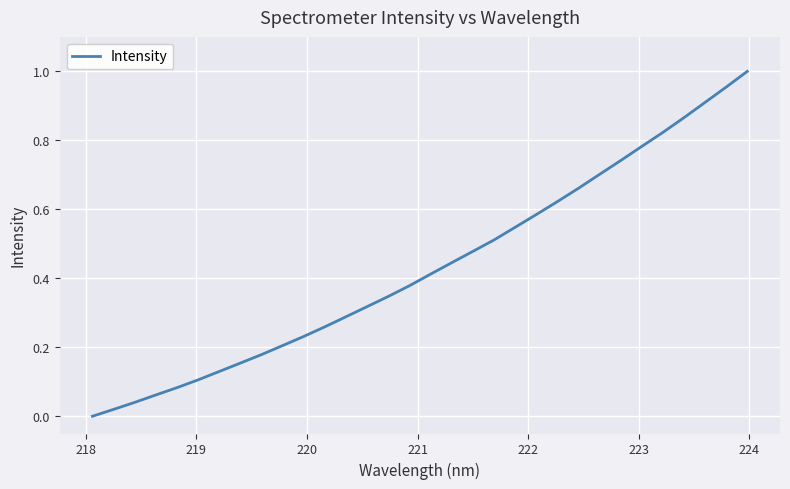

Does the chart have visible grid lines?

Yes